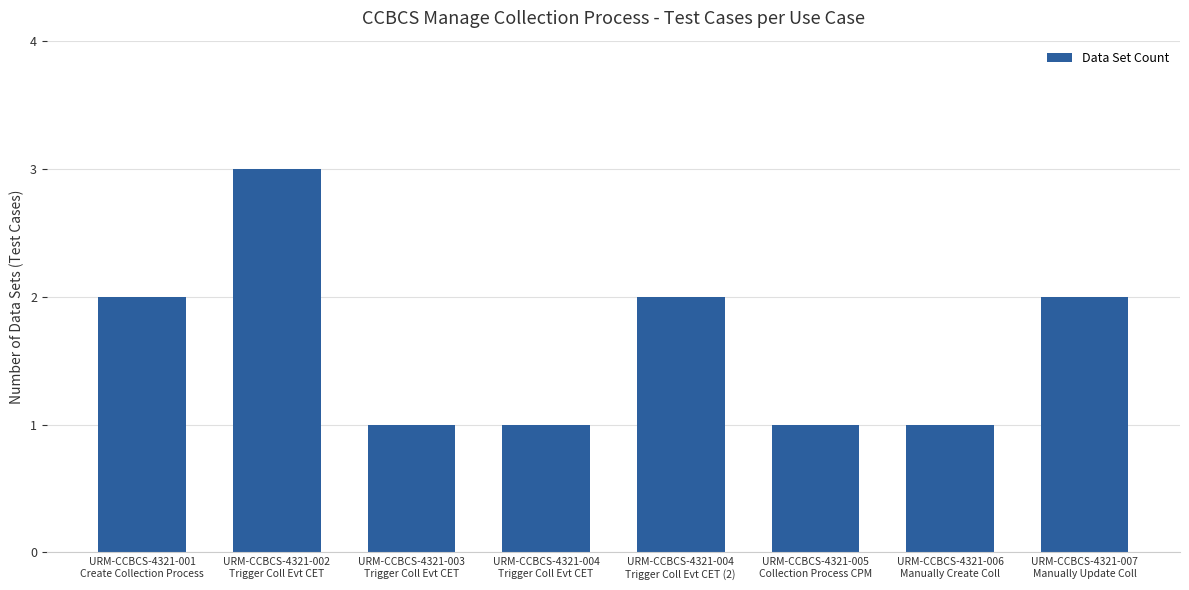

How many values are between 1 and 2?

7